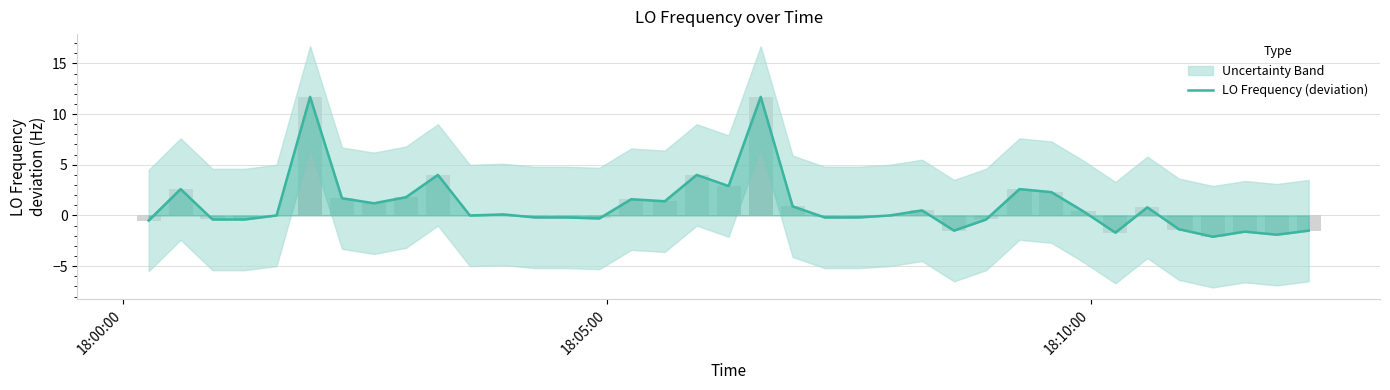

How many data points are above 0?

18